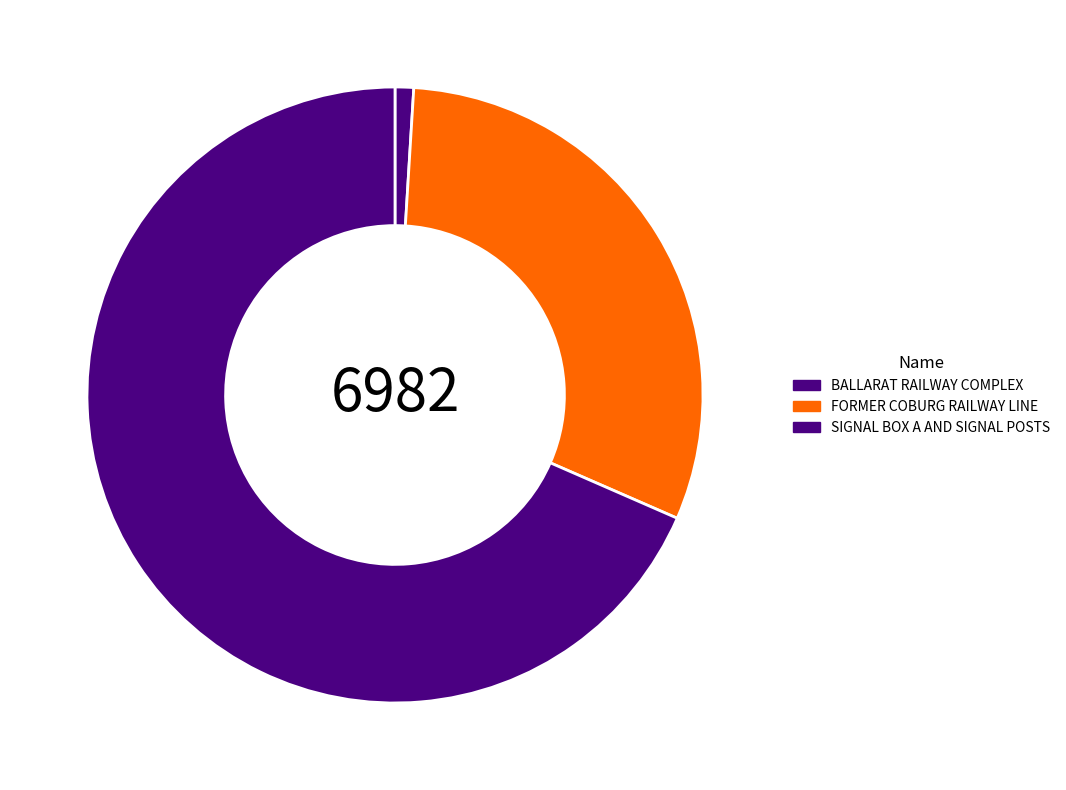

The SIGNAL BOX A AND SIGNAL POSTS slice represents 68% of the pie. True or false?

True